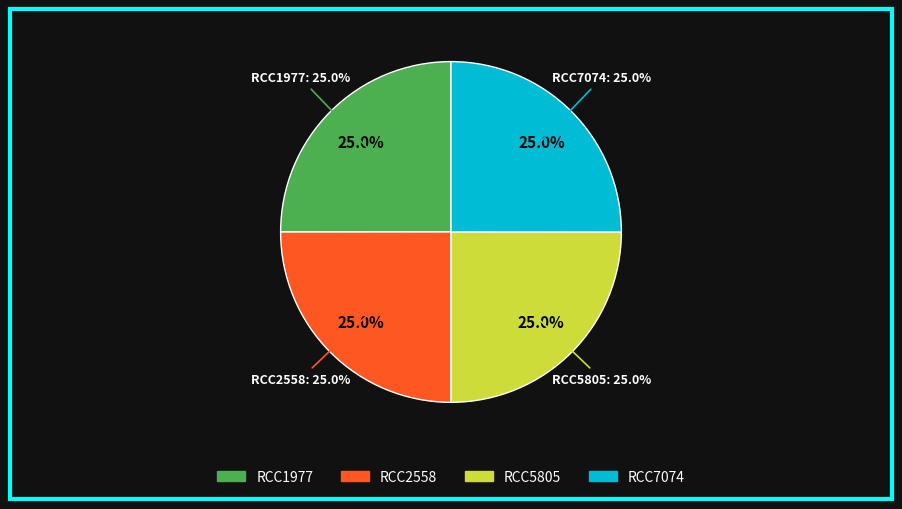

Is there any slice that represents more than half of the pie?

No